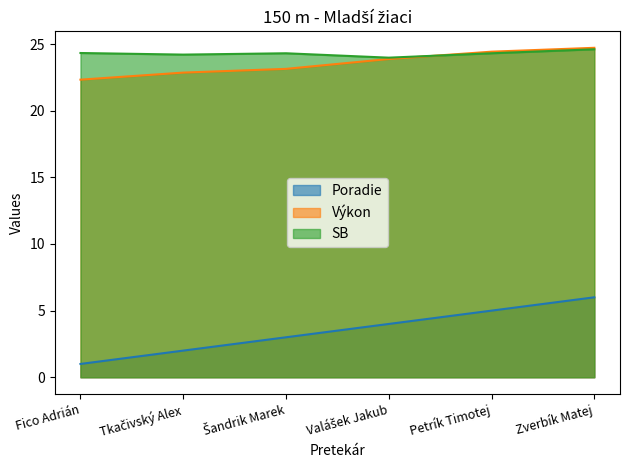

Does the chart display data point markers on the line(s)?

No